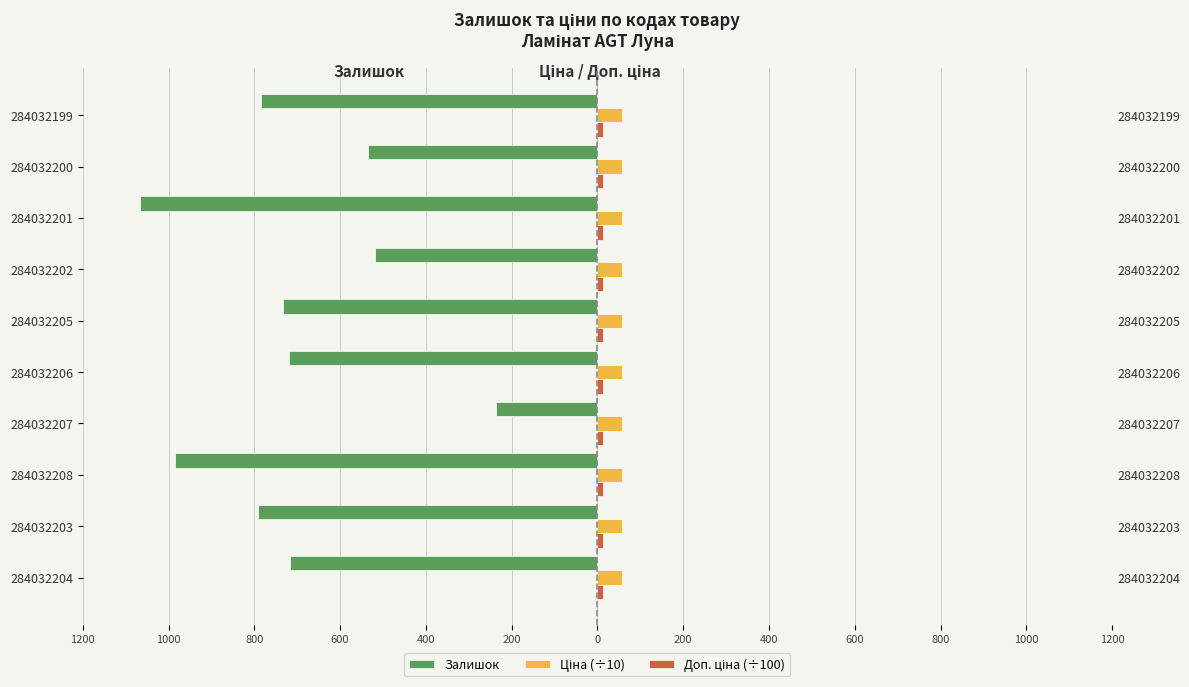

What is the approximate value of Доп. ціна (÷100) at 1200?

0.3